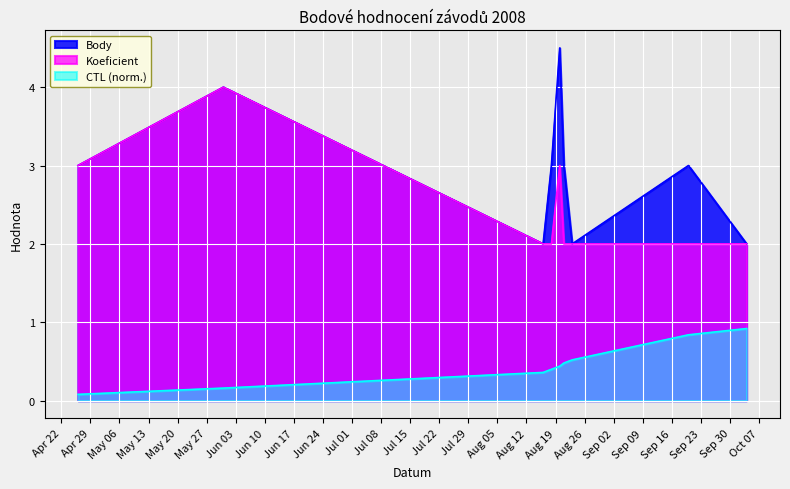

True or false: Koeficient has a value of 2.0 at 2008-08-16.

True